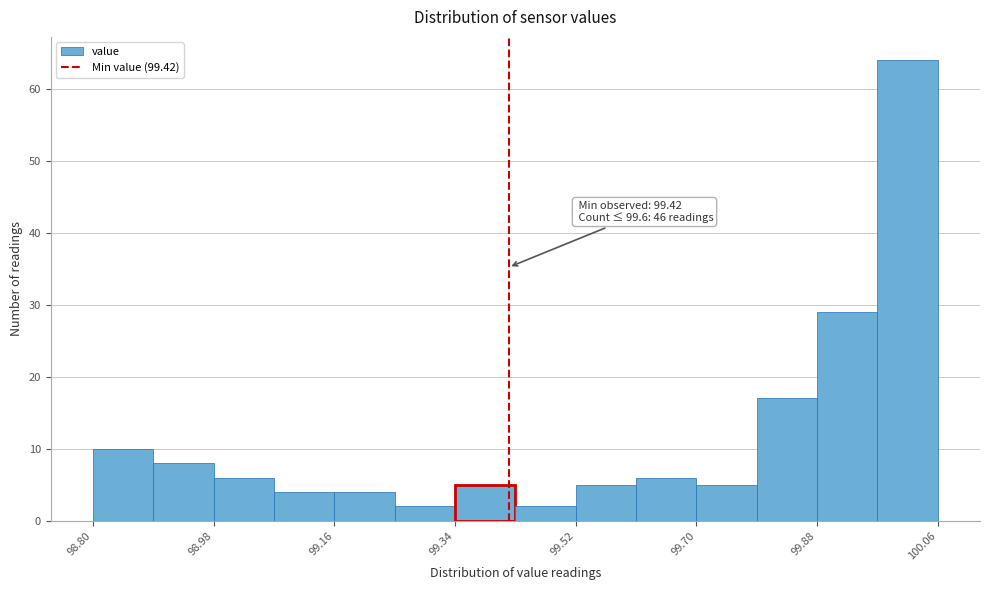

Which range on the x-axis has the tallest bar?

99.97 to 100.06